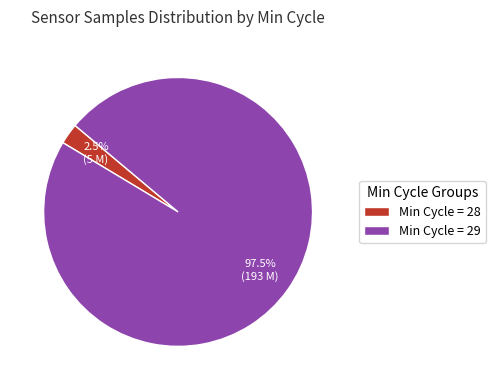

What is the ratio of the value at Min Cycle = 29 to the value at Min Cycle = 28?

39.0